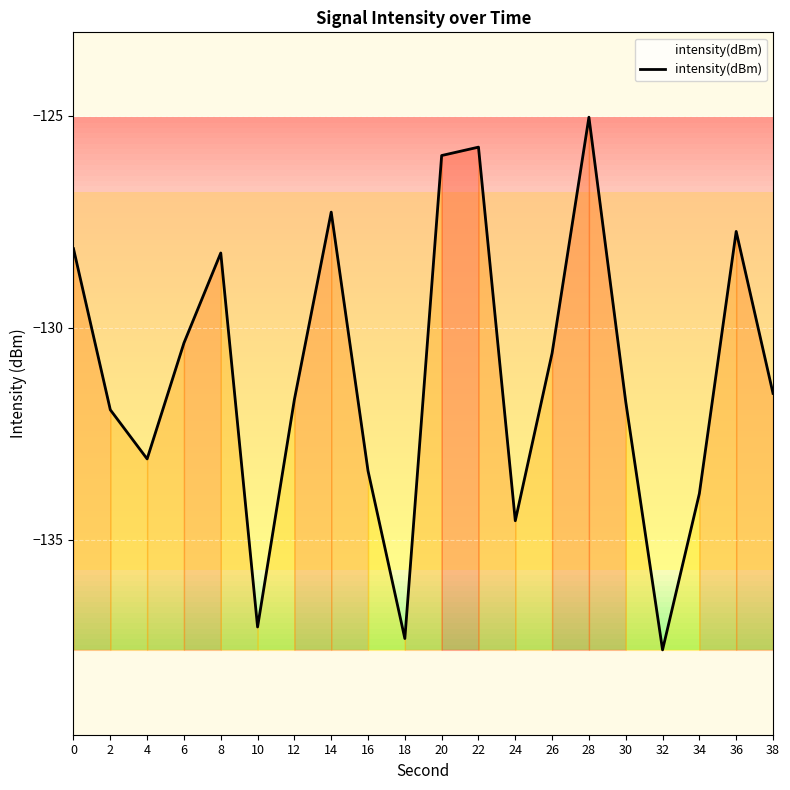

At which category does the chart reach its peak across all series?

28